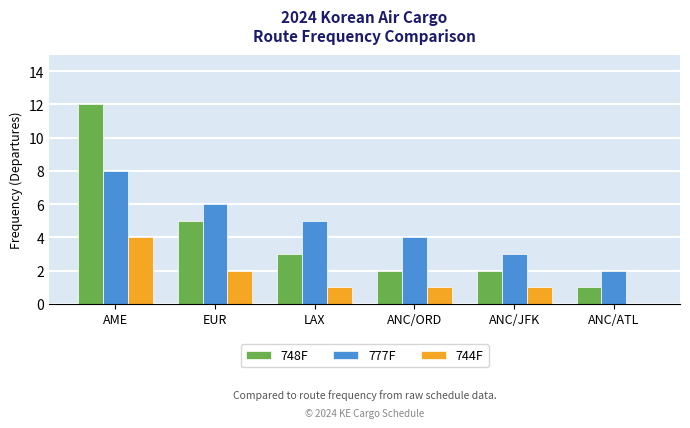

Reading left to right, what are all the values shown in this chart?

748F: AME=12	EUR=5	LAX=3	ANC/ORD=2	ANC/JFK=2	ANC/ATL=1
777F: AME=8	EUR=6	LAX=5	ANC/ORD=4	ANC/JFK=3	ANC/ATL=2
744F: AME=4	EUR=2	LAX=1	ANC/ORD=1	ANC/JFK=1	ANC/ATL=0